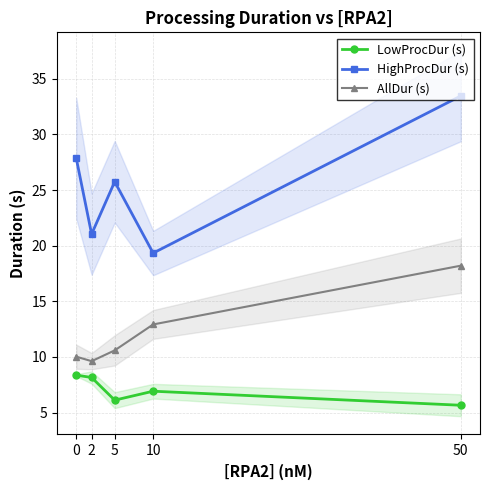

What is the total value across all series at 10?

39.2